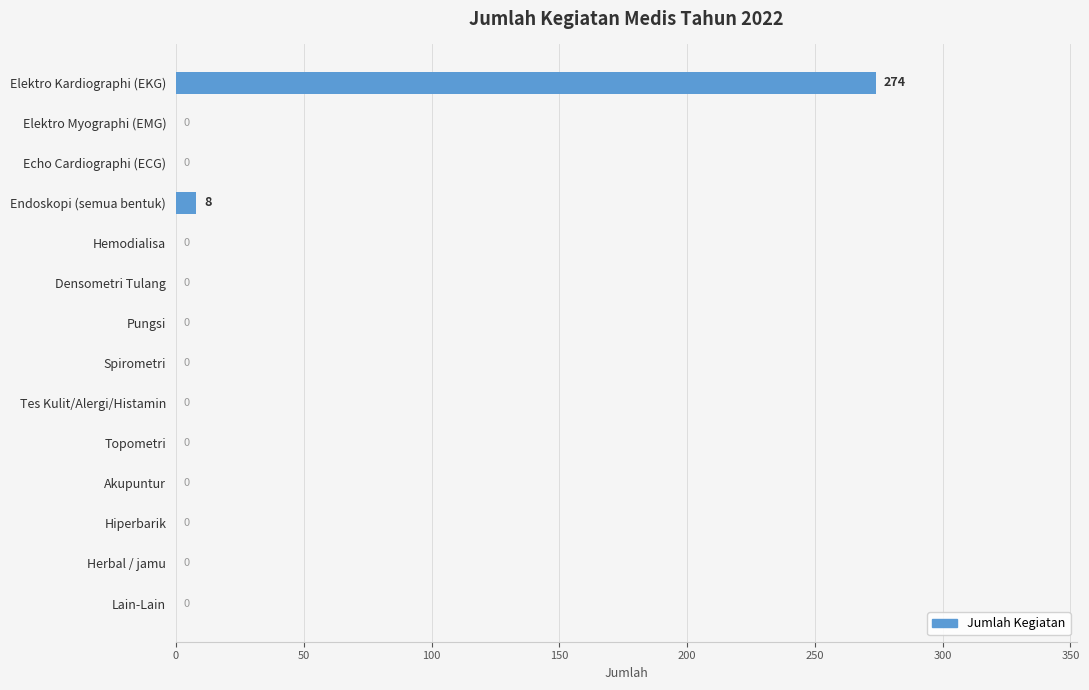

Is it true that the value at Pungsi is 0?

True